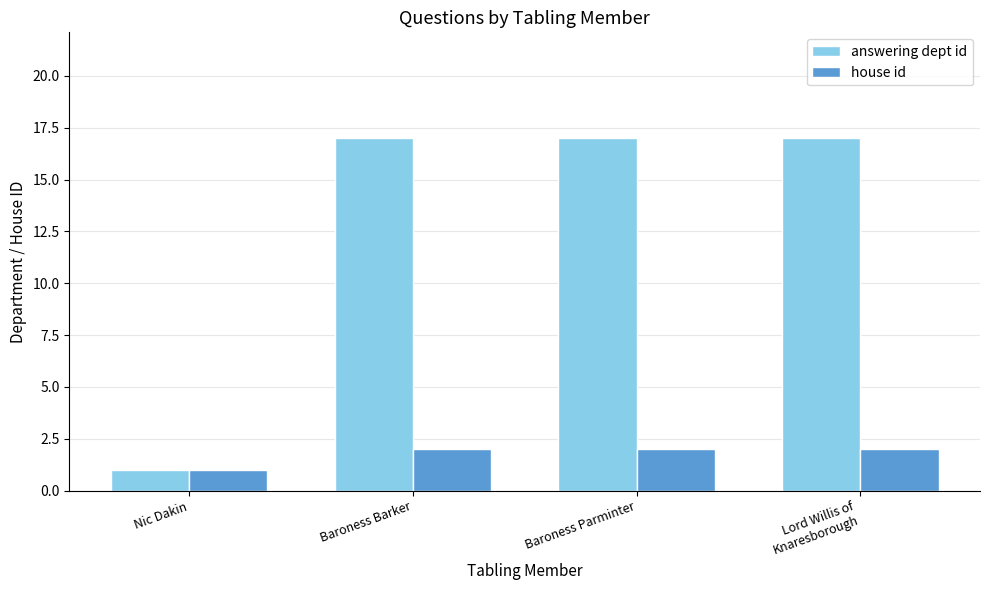

At how many categories does at least one series exceed 8?

3